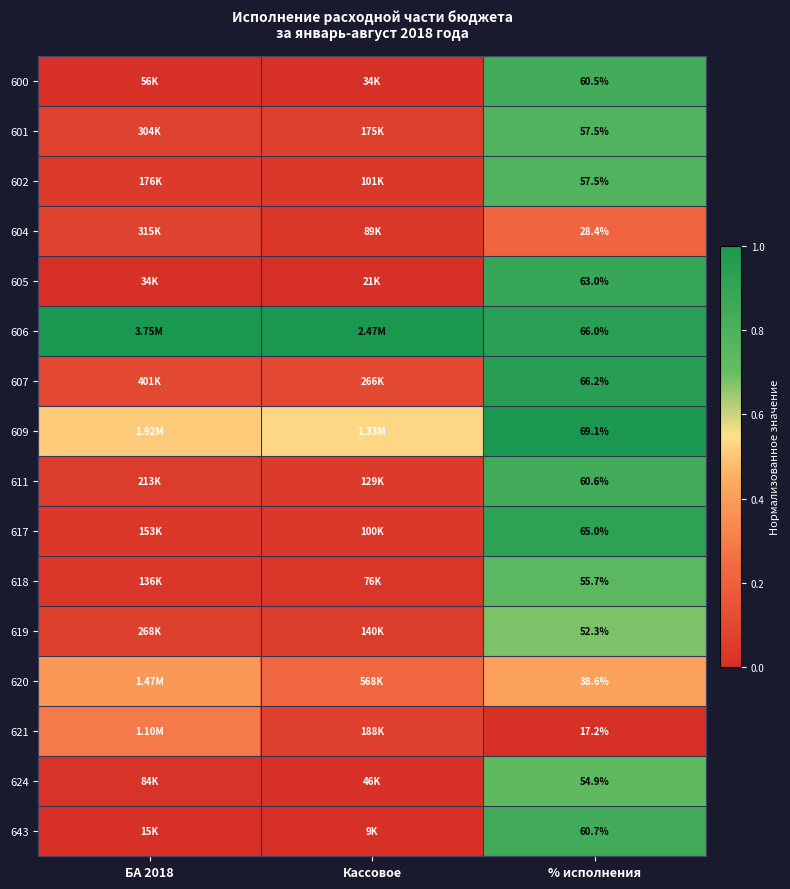

The value of 621 at % исполнения is 0.0. True or false?

True